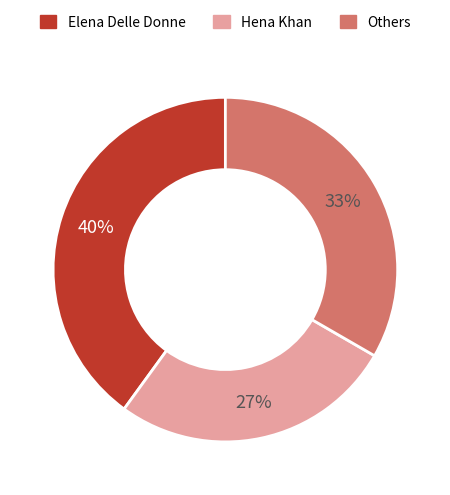

Is there a majority slice in this chart?

No